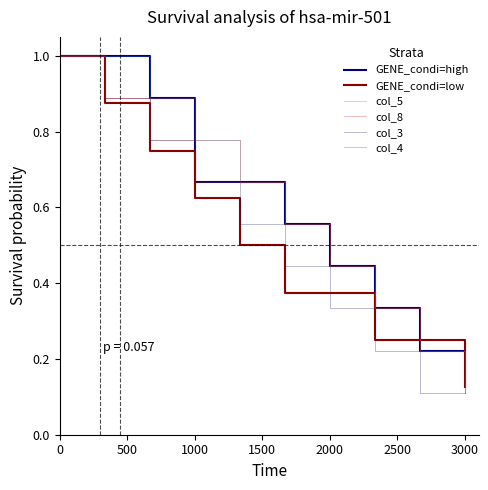

What is the greatest value displayed?

1.0